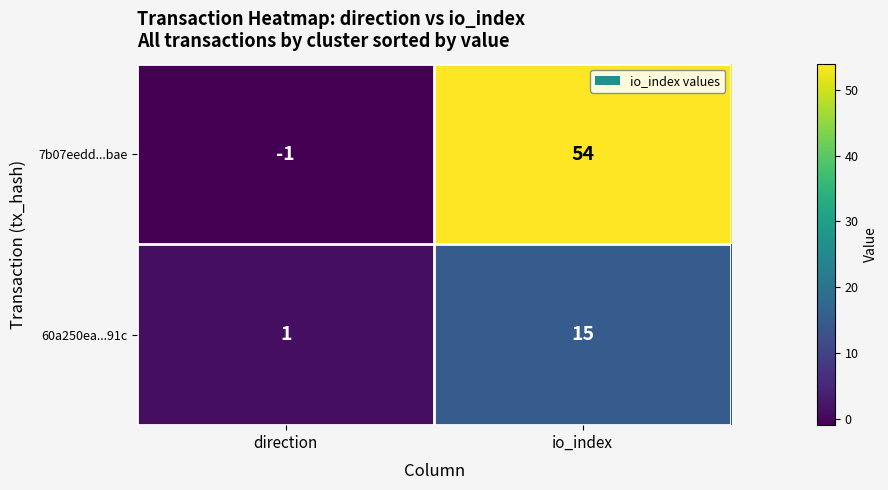

Reading left to right, transcribe all the data shown in this chart.

7b07eedd...bae: direction=-1	io_index=54
60a250ea...91c: direction=1	io_index=15